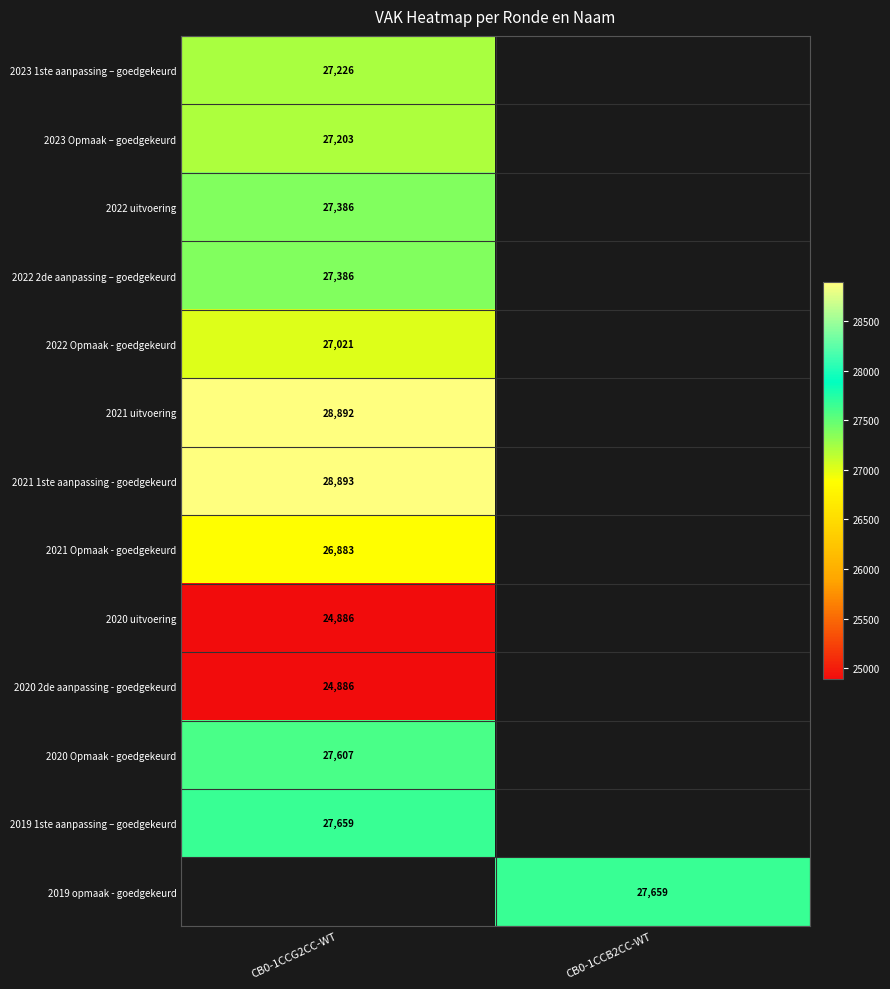

The 2021 uitvoering series shows 8968 at CB0-1CCG2CC-WT. True or false?

False